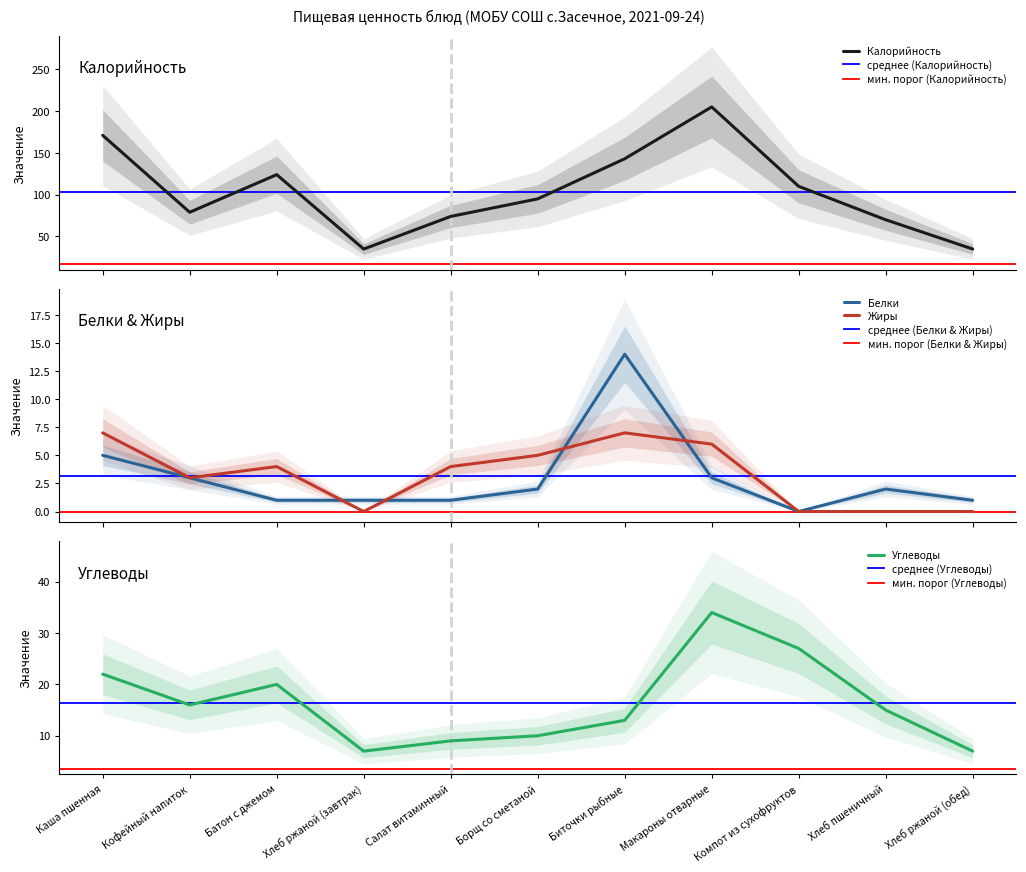

What is the label of the 7th point from the right?

Салат витаминный